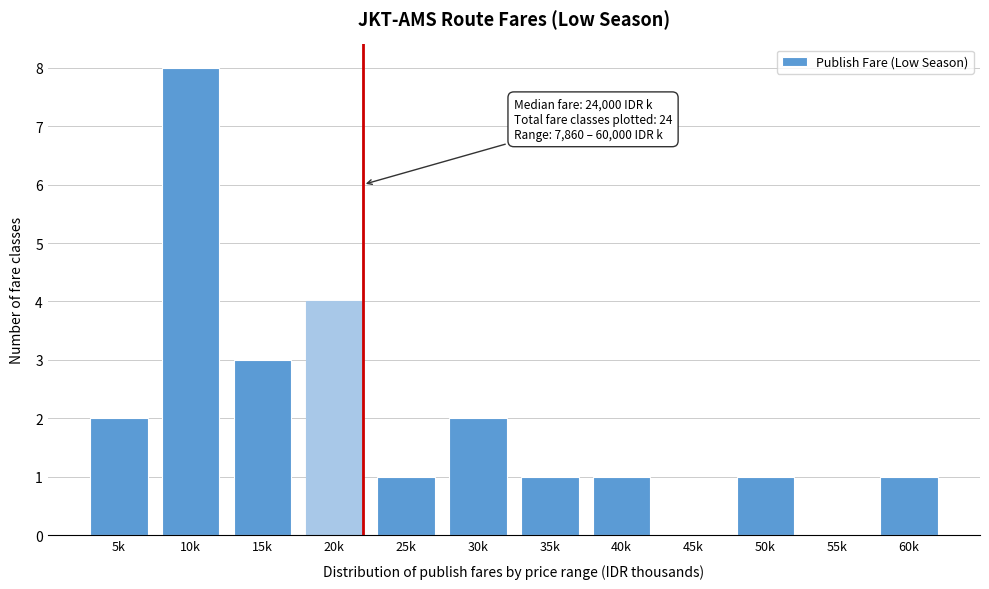

Reading left to right, transcribe all the data shown in this chart.

5k=2	10k=8	15k=3	20k=4	25k=1	30k=2	35k=1	40k=1	45k=0	50k=1	55k=0	60k=1